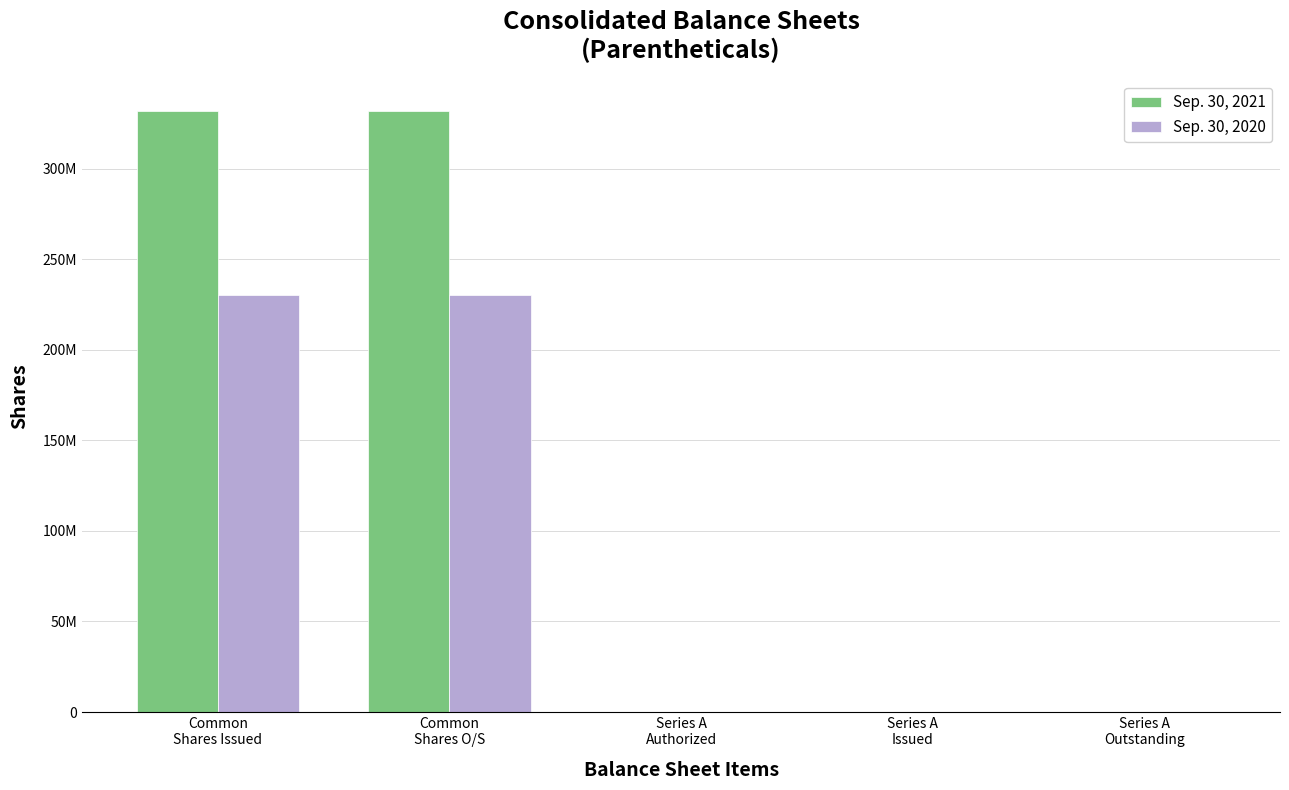

Is the value of Sep. 30, 2021 at Common
Shares Issued greater than the value of Sep. 30, 2020 at Series A
Issued?

Yes